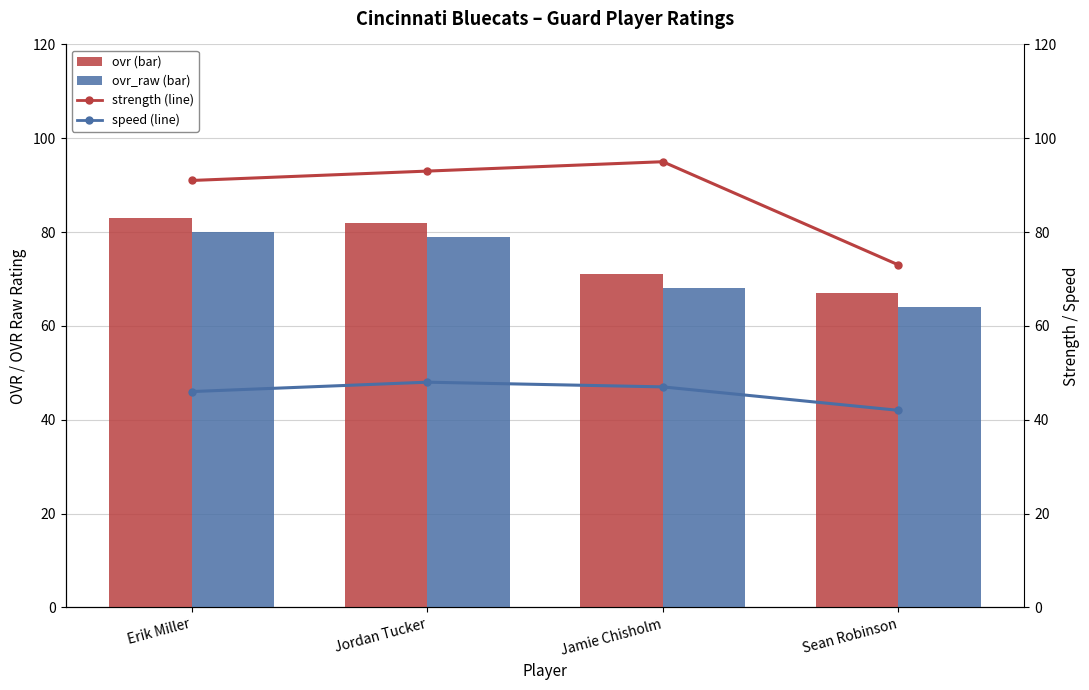

How many series are shown in this chart?

4